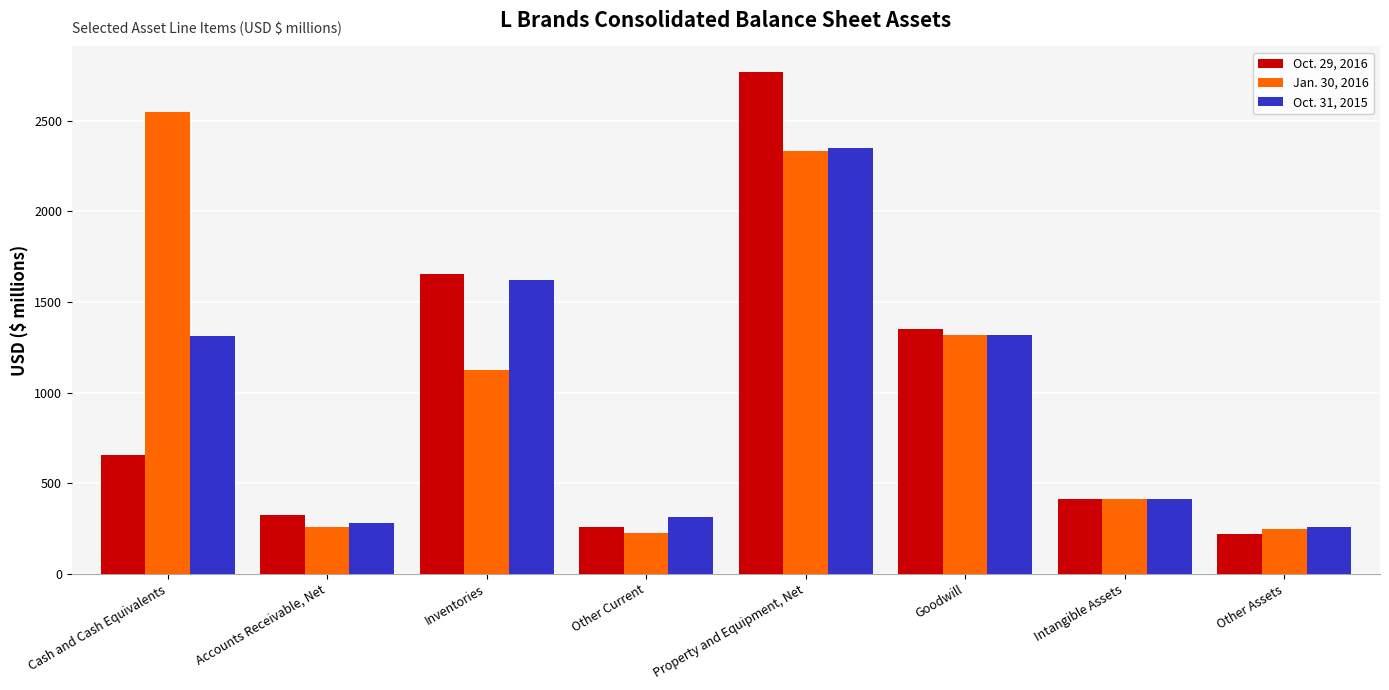

Which category has the lowest value in the Oct. 29, 2016 series?

Other Assets